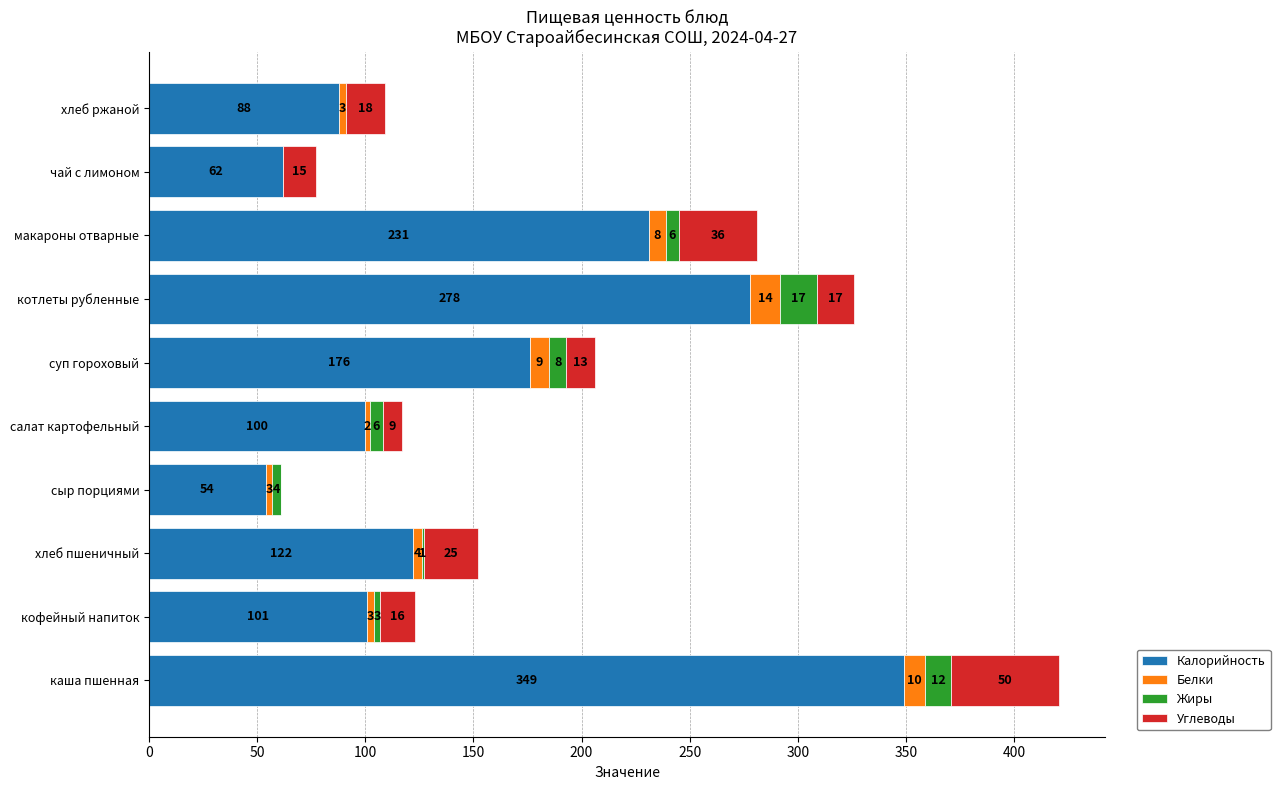

What is the approximate value of Калорийность at хлеб пшеничный, to the nearest 50?

100